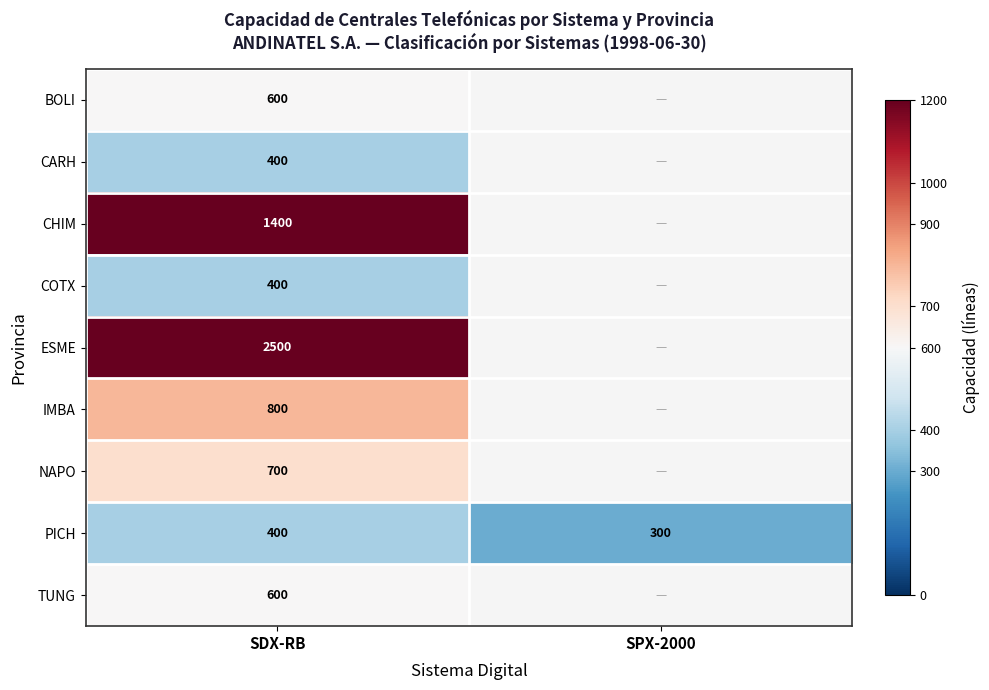

What is the average value of the PICH series?

350